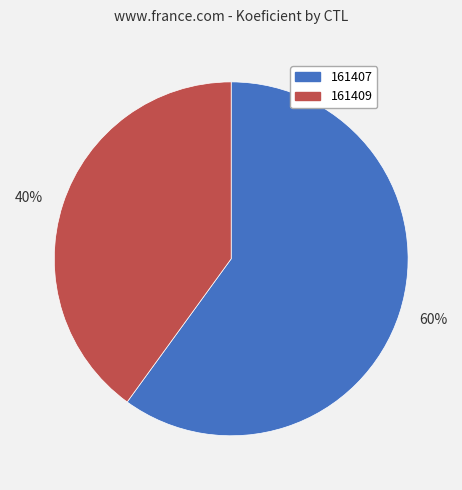

True or false: 40% accounts for 40% of the total.

True